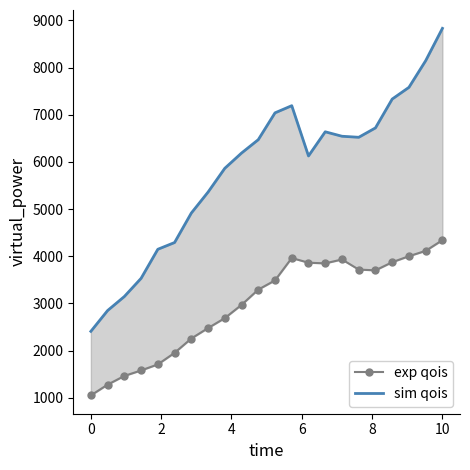

At how many categories does at least one series exceed 1754?

22